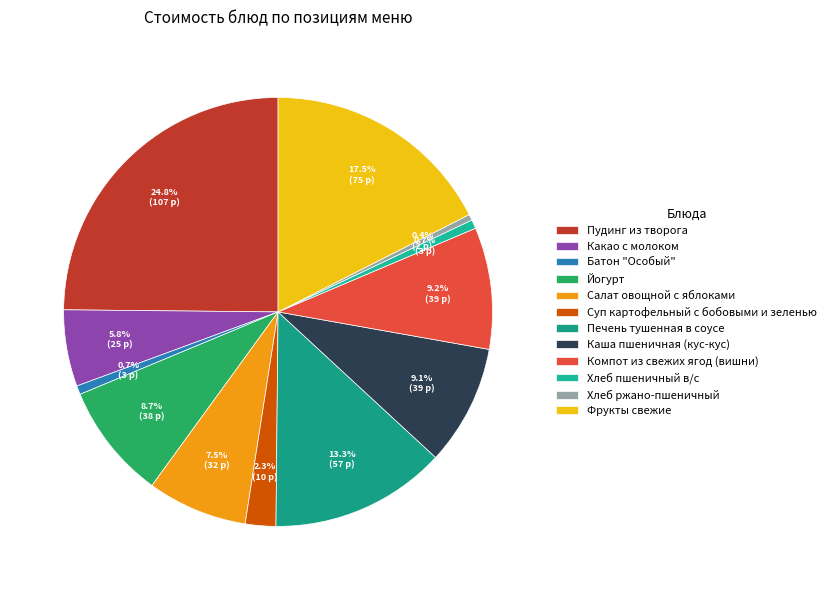

Which category has the smallest portion of the pie?

Хлеб ржано-пшеничный